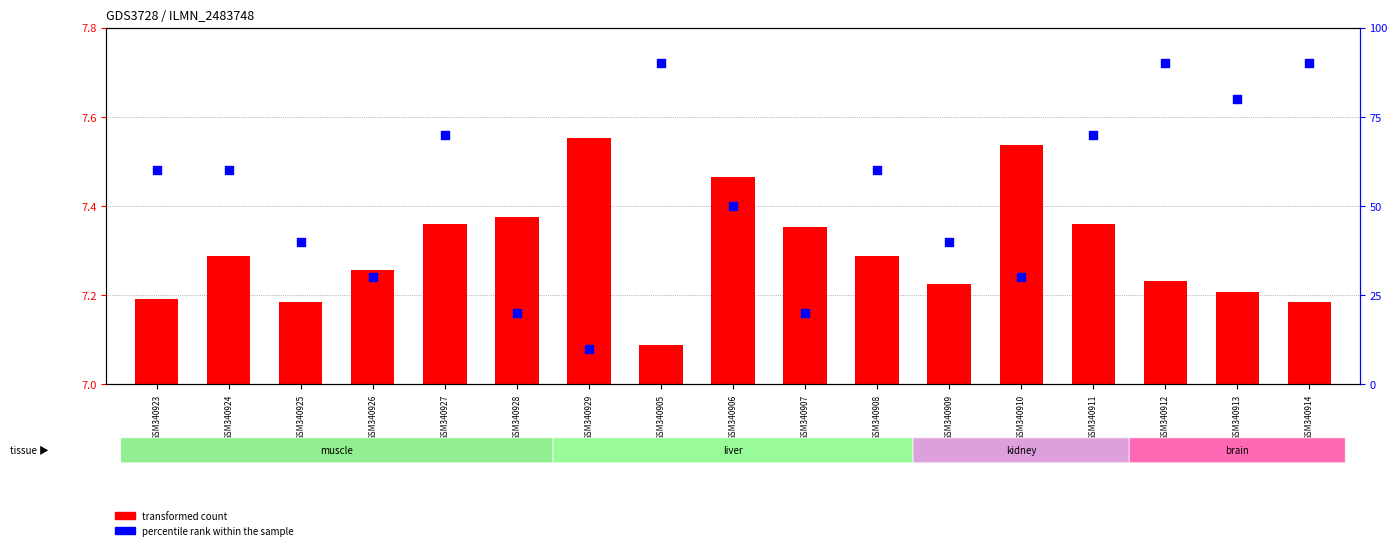

Which series has the largest total across all categories?

percentile rank within the sample